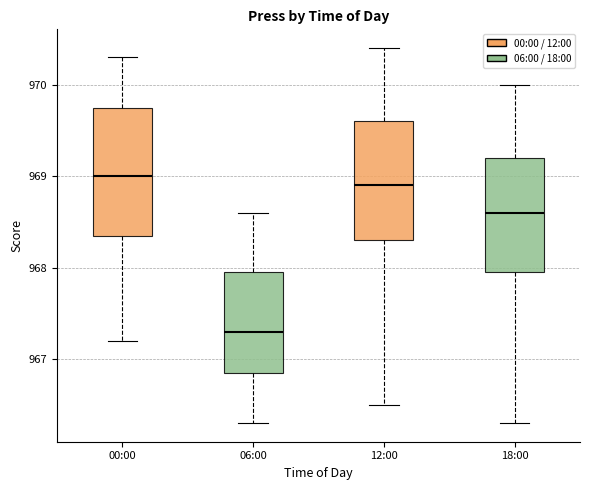

Which box is the tallest, from its lower edge to its upper edge?

00:00